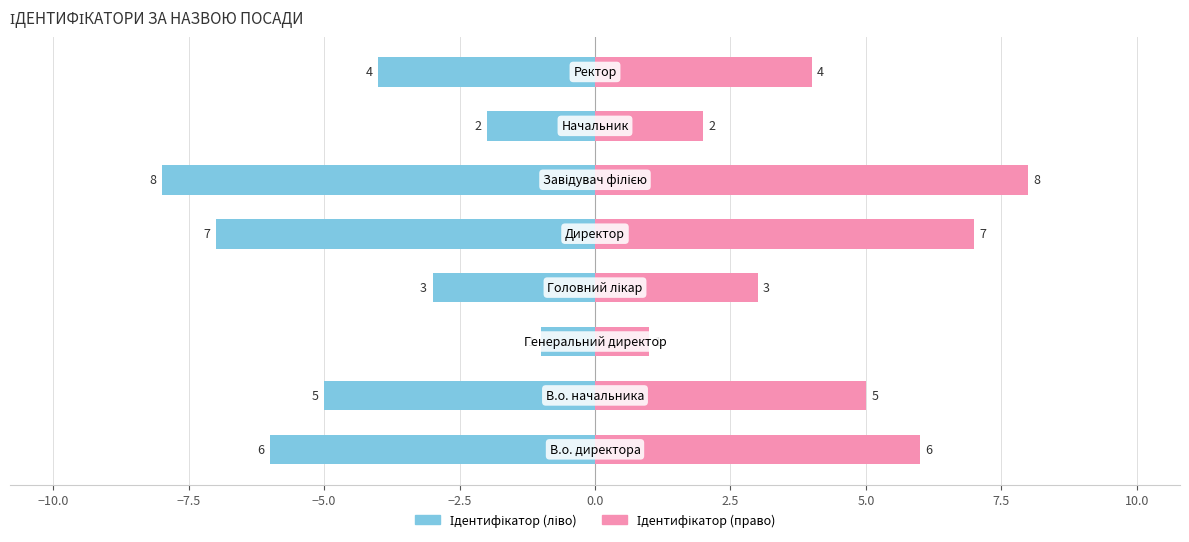

Which series has the largest range (max minus min)?

Ідентифікатор (ліво)